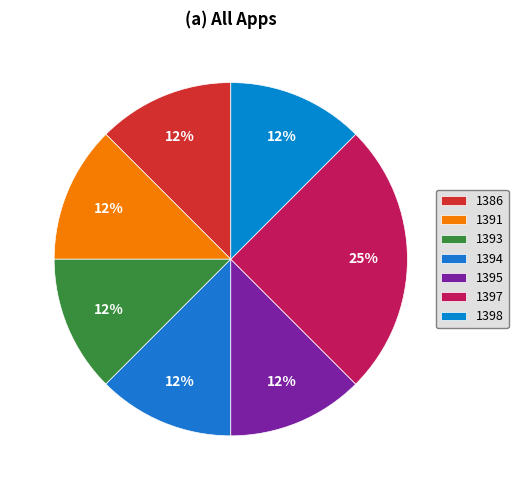

Is there any slice that represents more than half of the pie?

No